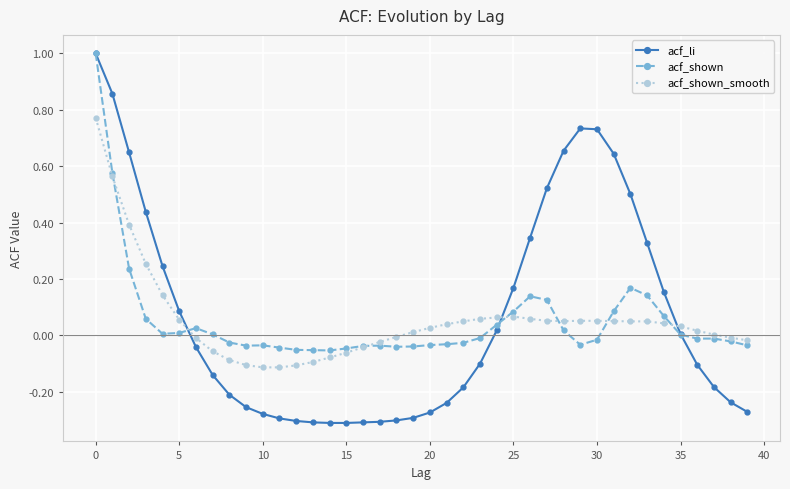

What is the maximum value shown in the chart?

1.0